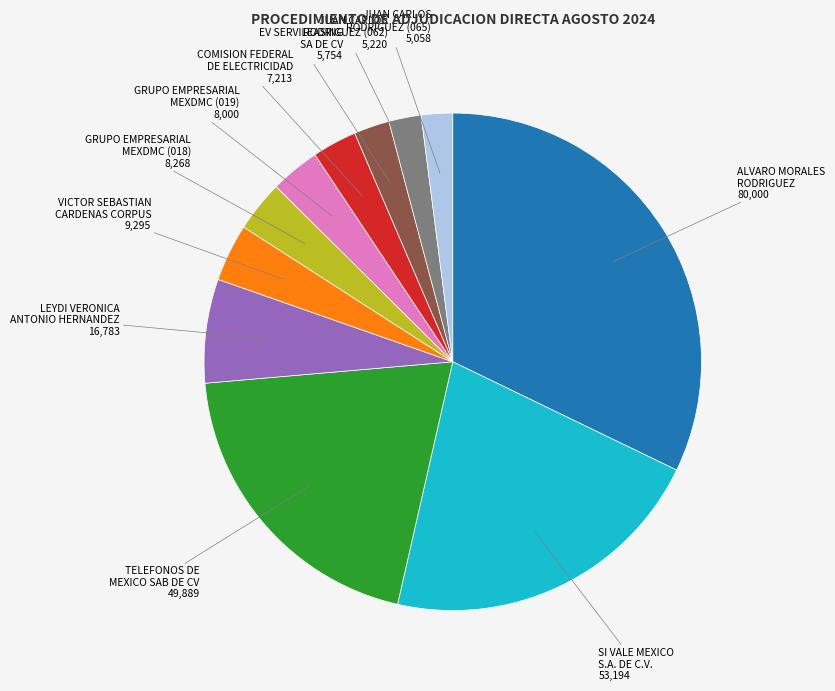

Count the number of slices in the pie.

11